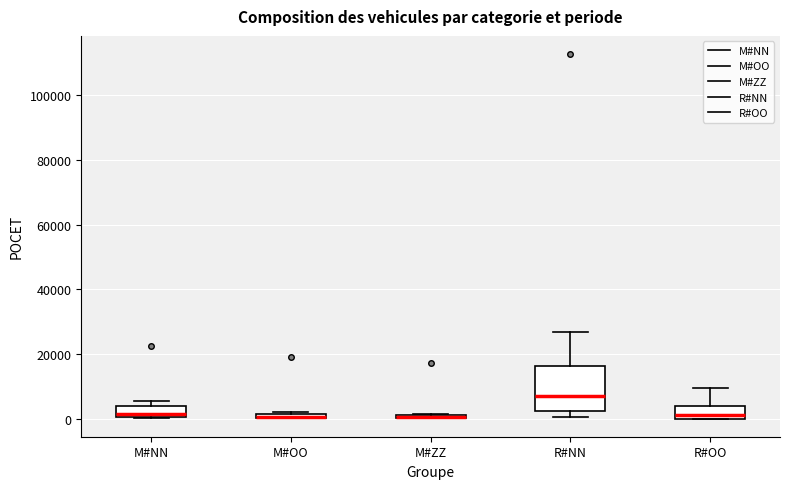

Where is the upper edge of the box for M#ZZ on the y-axis? The values are not printed on the chart, so give them approximately, as read against the axis.

2000